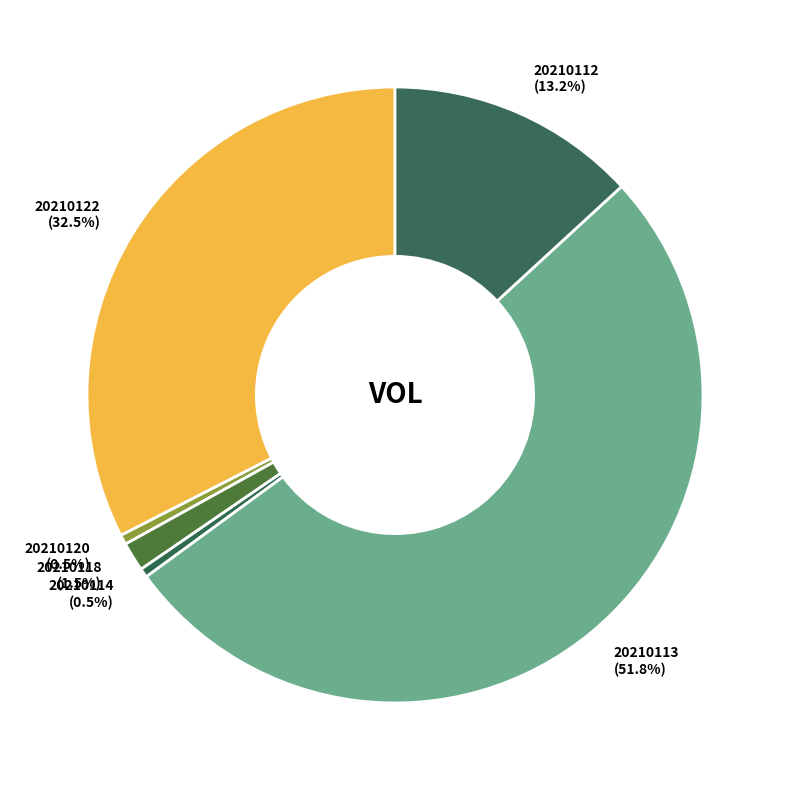

Is it true that 20210120 is 11% of the pie?

False